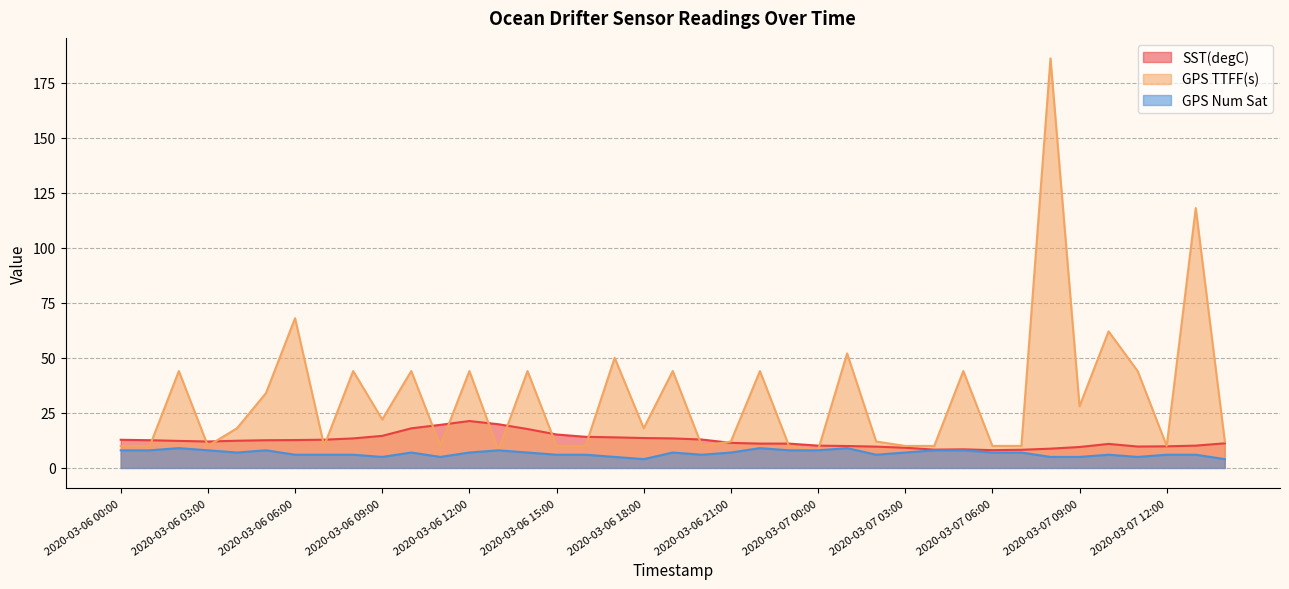

True or false: SST(degC) has more than 1 interior local peaks.

True